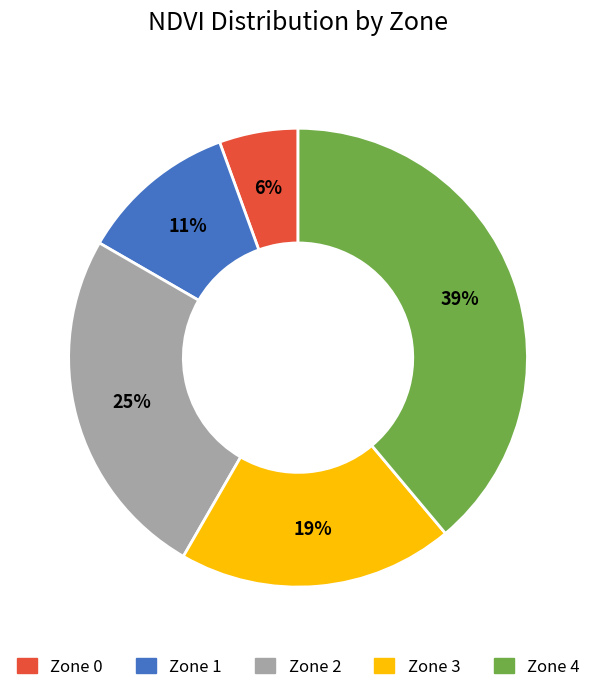

Rank the categories by value from lowest to highest.

Zone 0, Zone 1, Zone 3, Zone 2, Zone 4